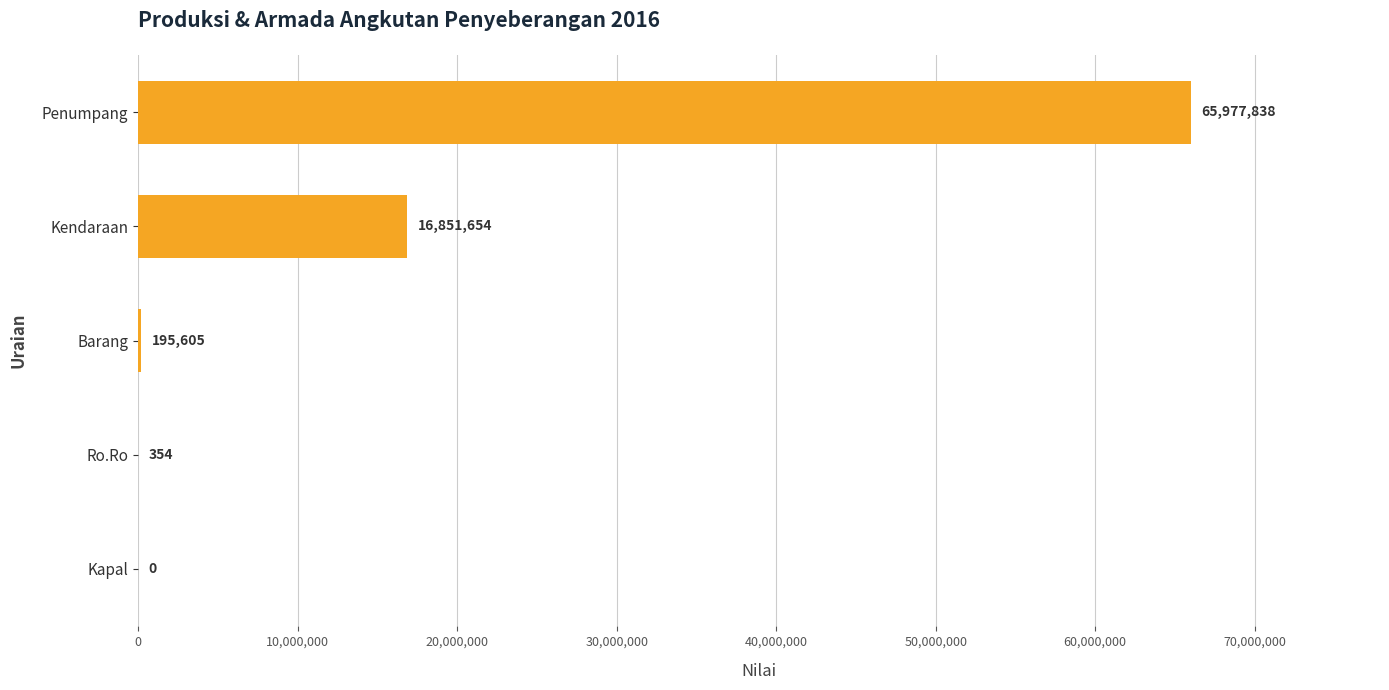

True or false: the data shows 34898114 at Kapal.

False